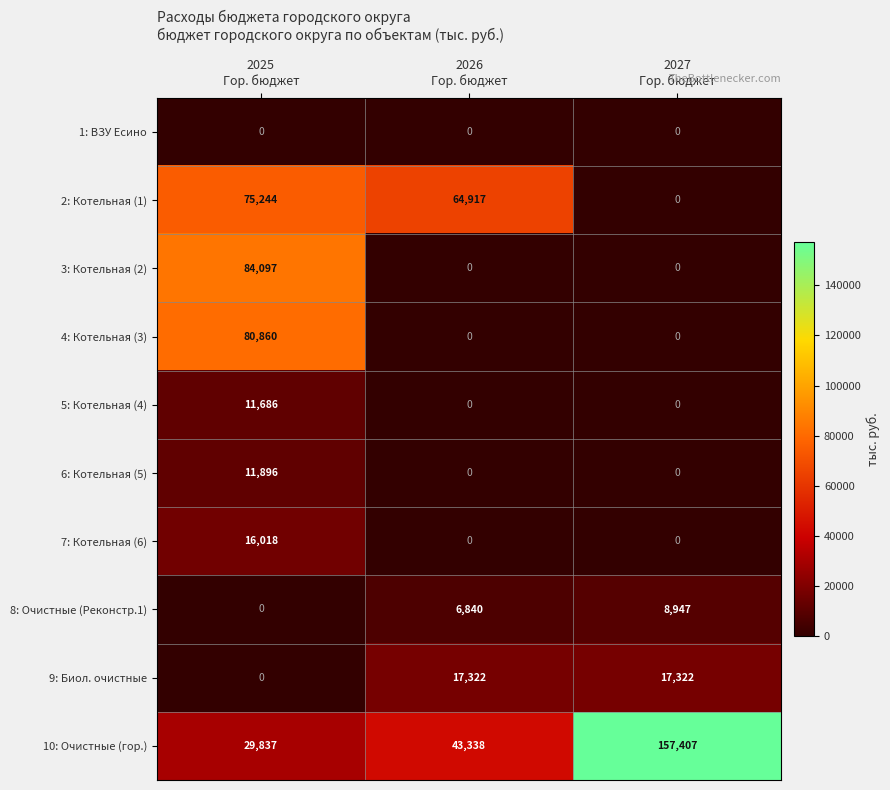

What is the sum of all 2: Котельная (1) values?

140161